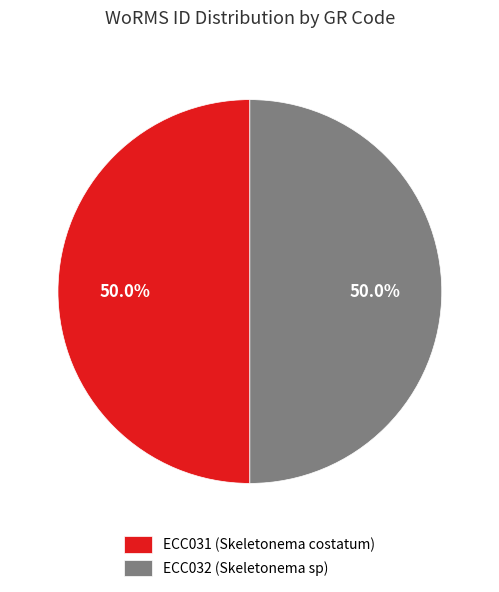

What is the ratio of the value at ECC032 (Skeletonema sp) to the value at ECC031 (Skeletonema costatum)?

1.0